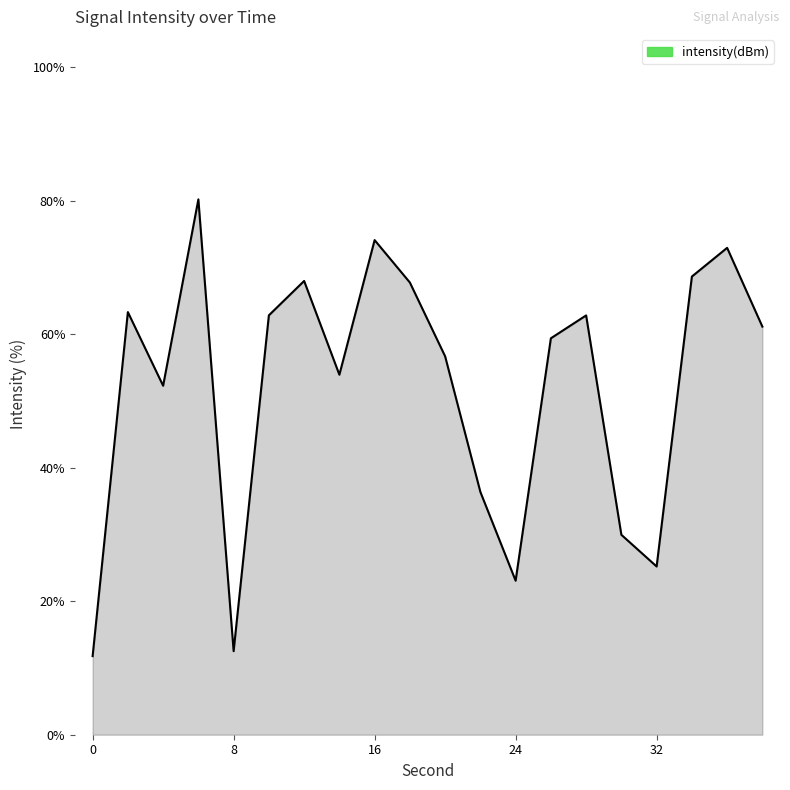

How many lines are shown in the chart?

1